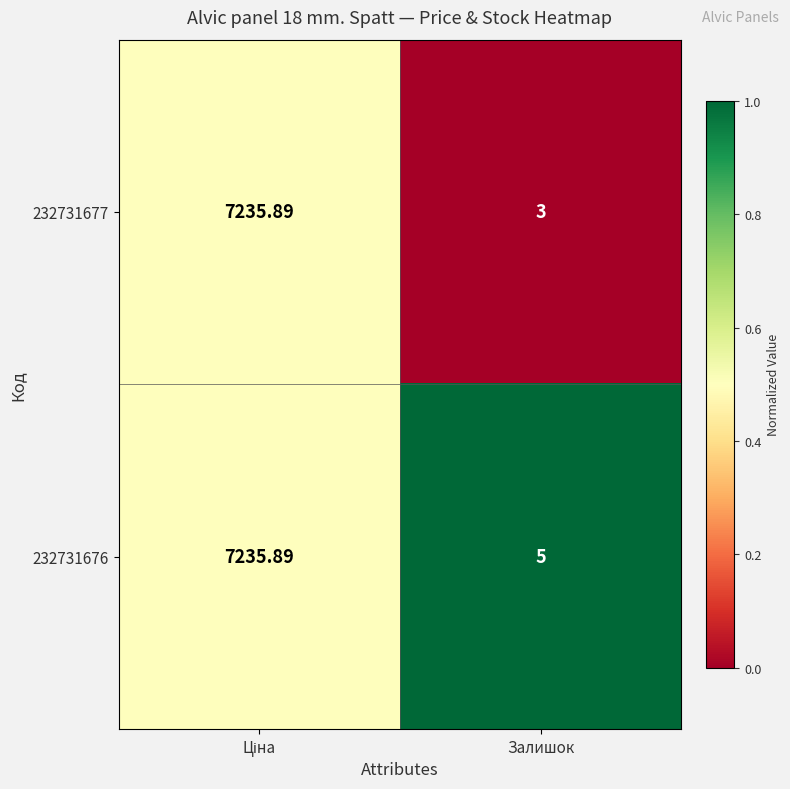

At which label is 232731677 closest to 3619?

Залишок